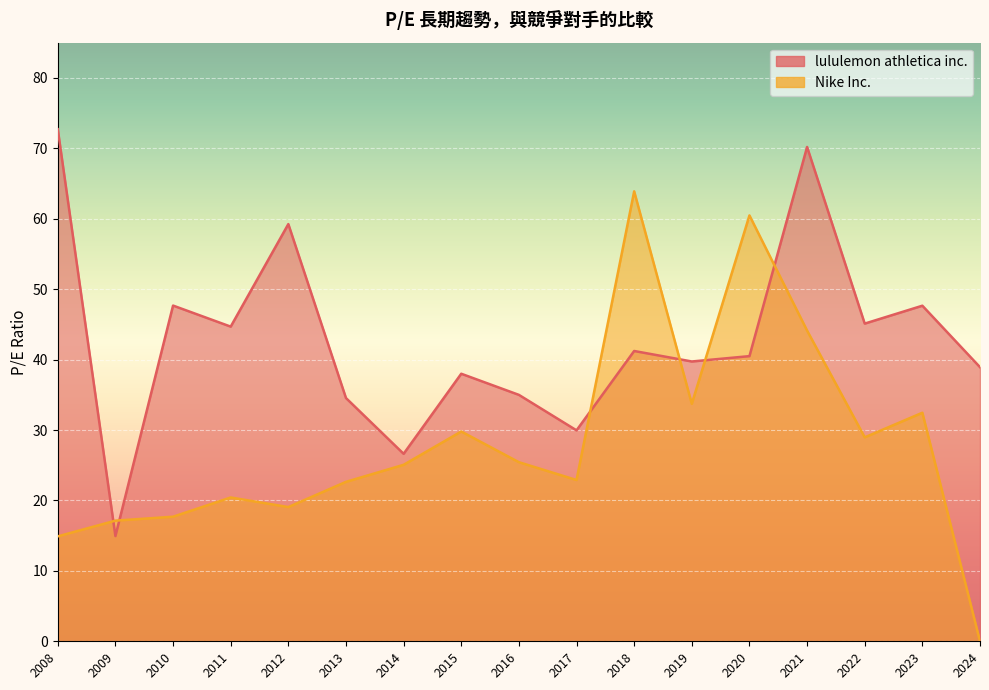

Rank the categories by lululemon athletica inc. value from lowest to highest.

2009, 2014, 2017, 2013, 2016, 2015, 2024, 2019, 2020, 2018, 2011, 2022, 2023, 2010, 2012, 2021, 2008